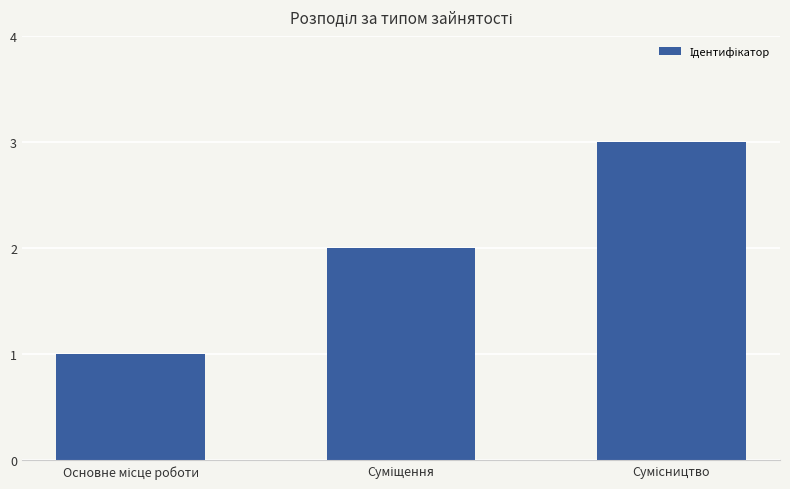

What is the greatest value displayed?

3